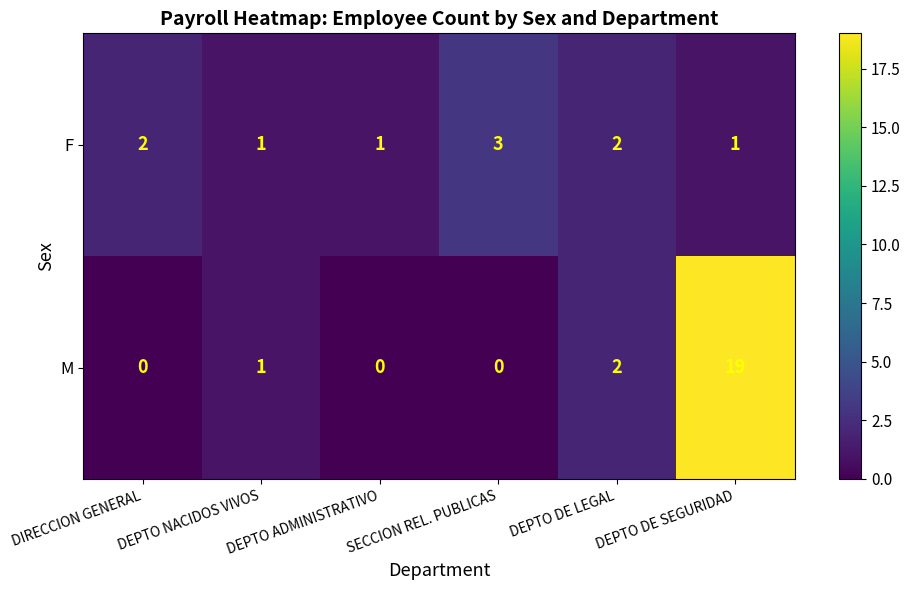

Is it true that M equals 2 at DEPTO DE LEGAL?

True